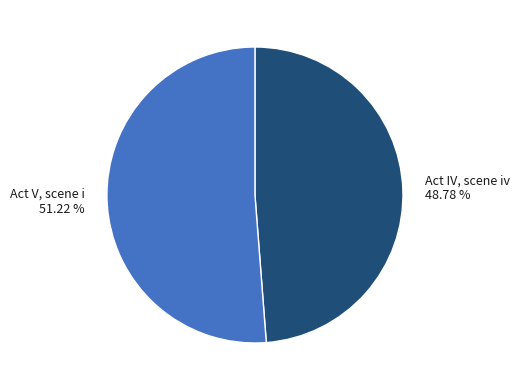

Which slice is the smallest?

Act IV, scene iv